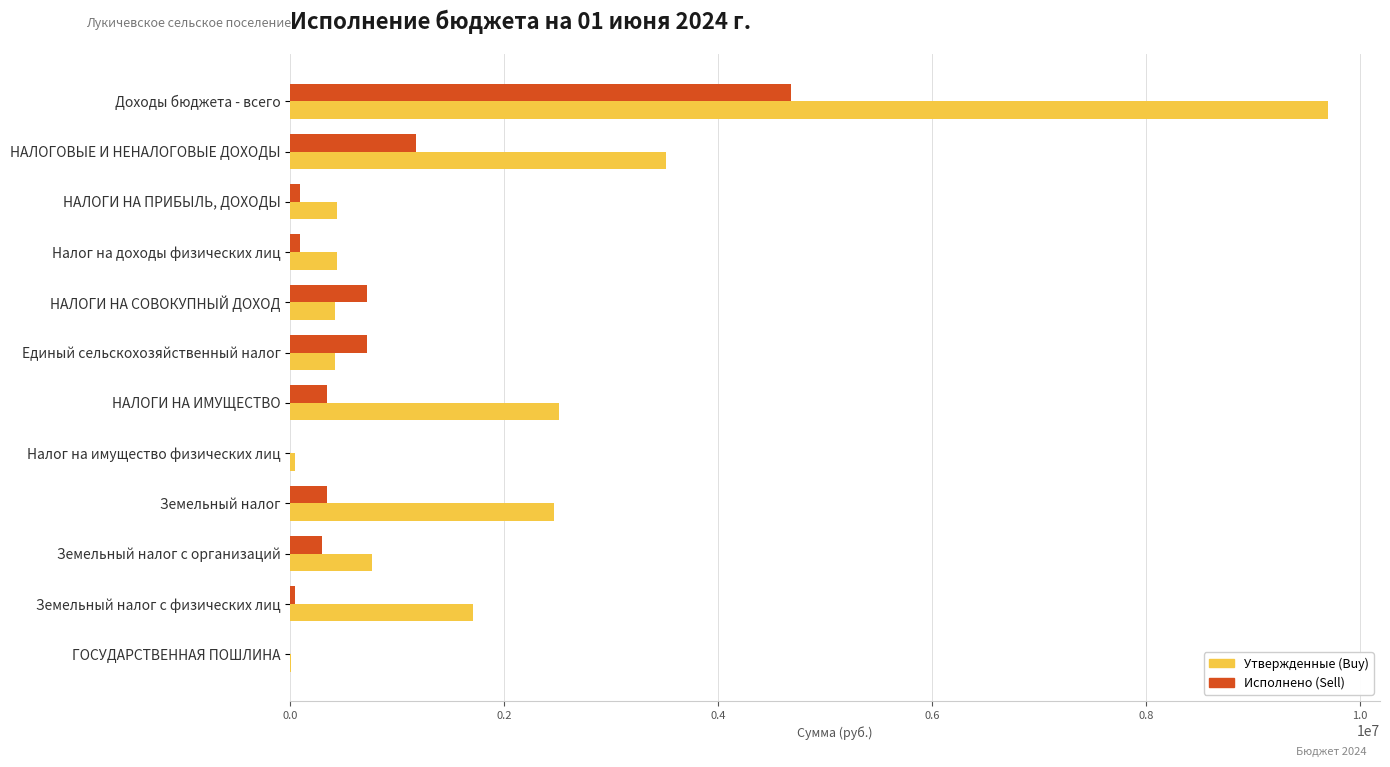

What are all the series names shown in the legend?

Утвержденные (Buy), Исполнено (Sell)